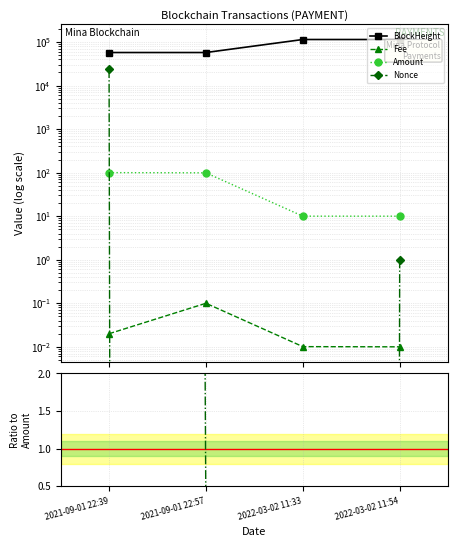

List the series in order of their peak value, lowest first.

Fee, Amount, Nonce, BlockHeight